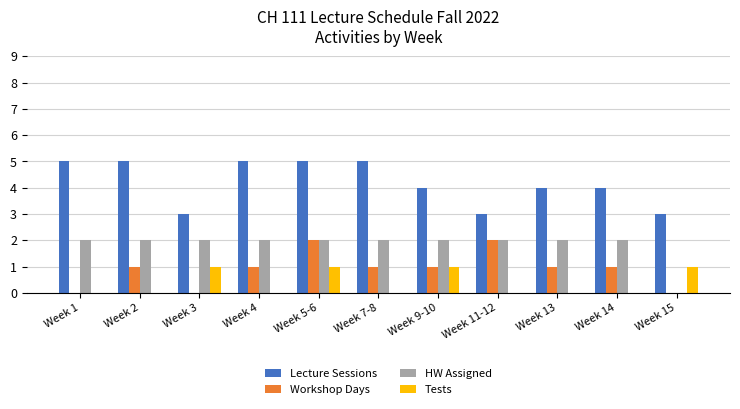

The HW Assigned series shows 3 at Week 3. True or false?

False